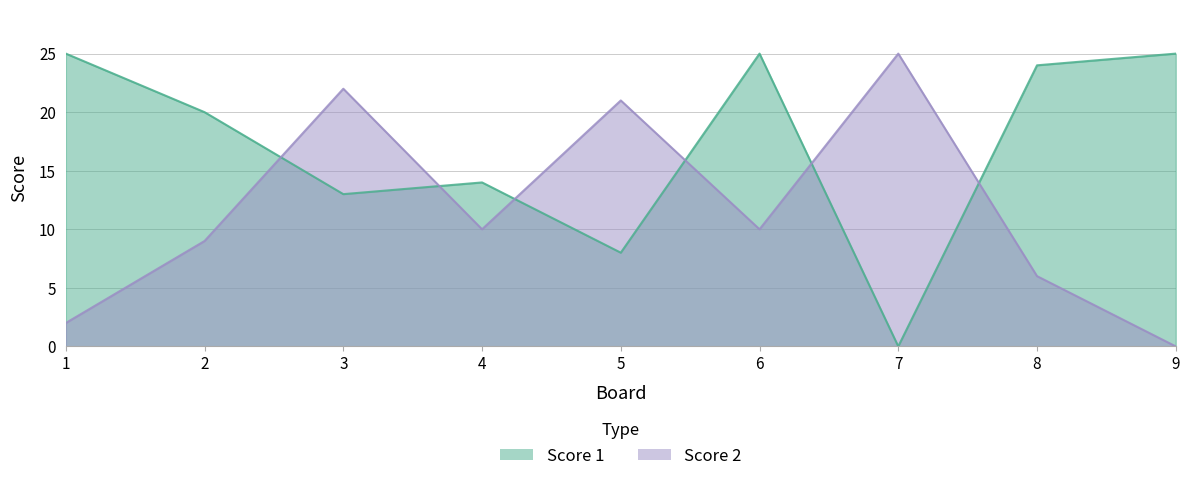

Where do Score 1 and Score 2 first cross each other?

2 and 3